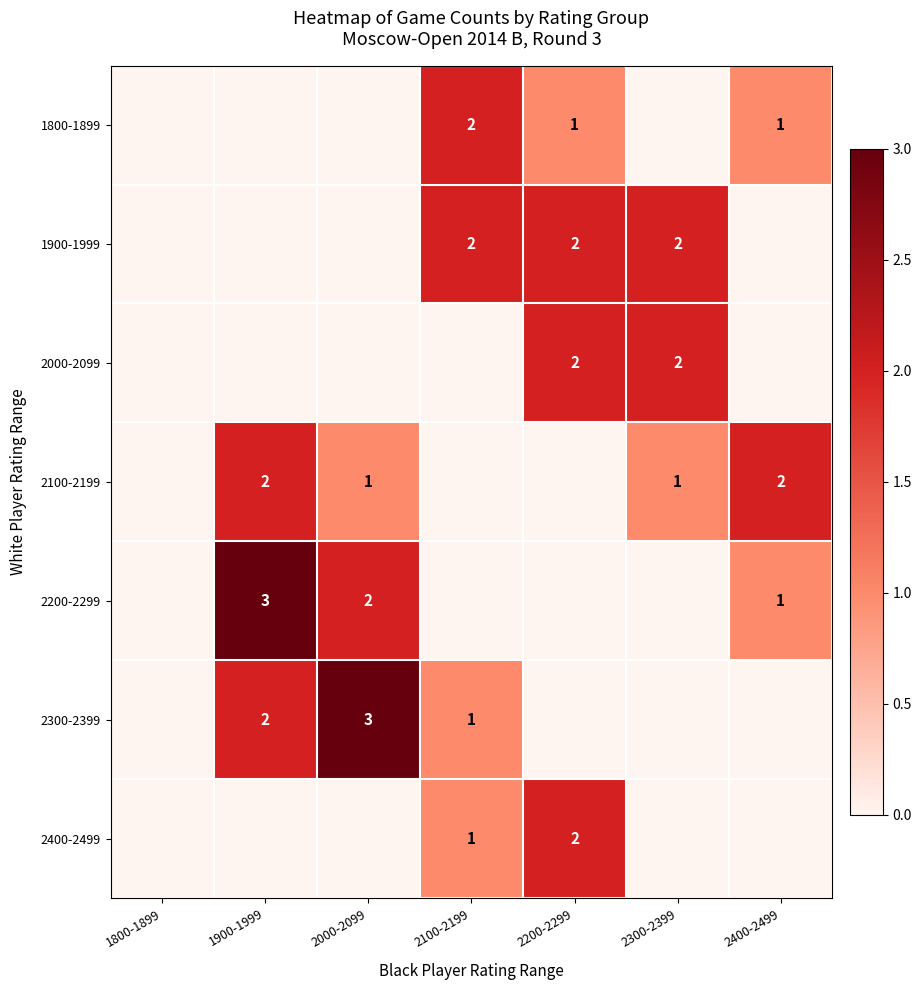

Is it true that 2000-2099 equals 3 at 2200-2299?

False